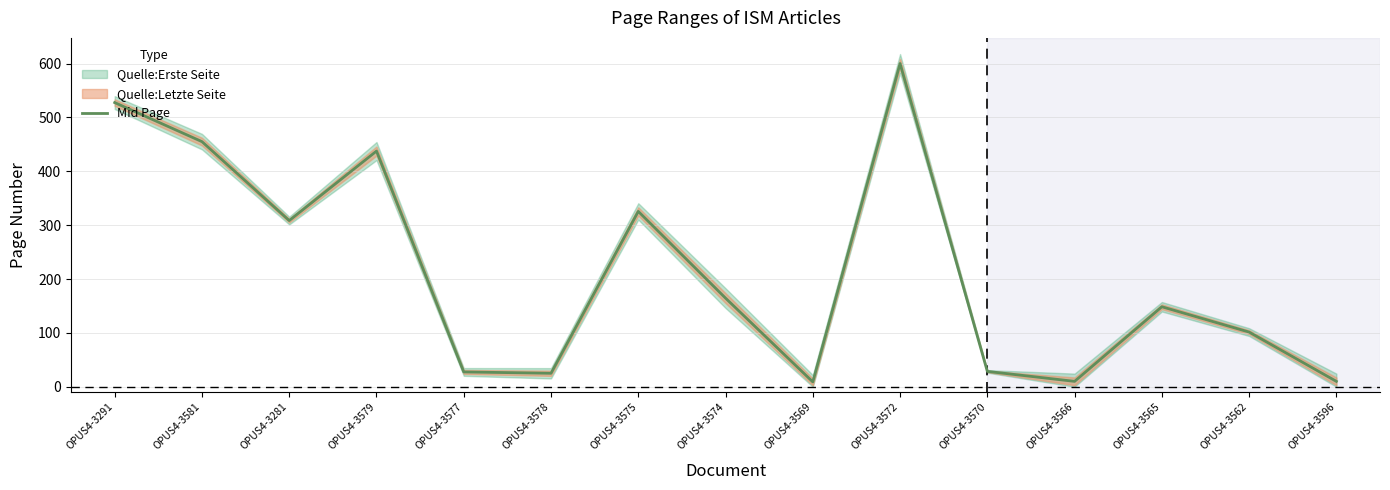

Is it true that the value at OPUS4-3281 is 308.5?

True